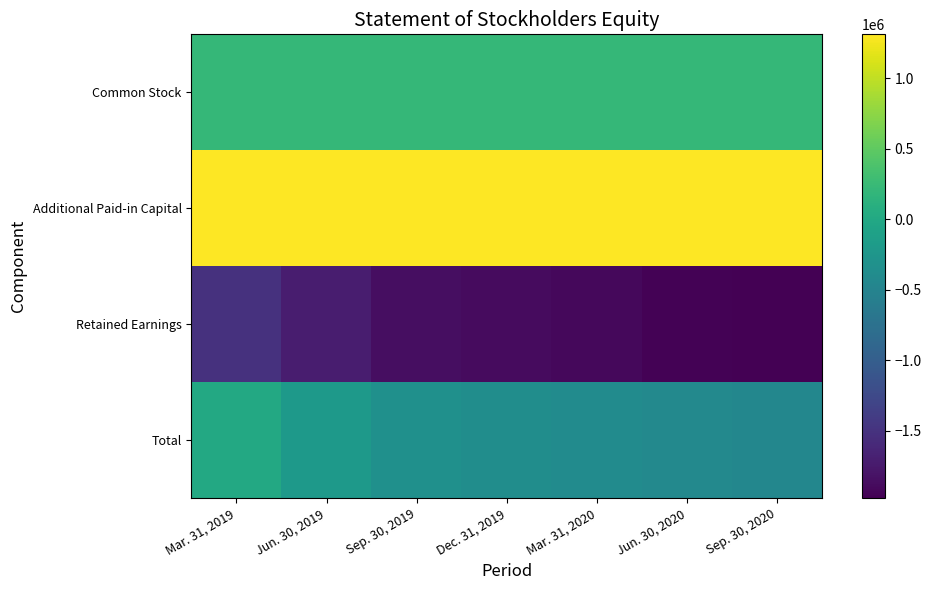

Which label corresponds to the smallest value in the chart?

Sep. 30, 2020